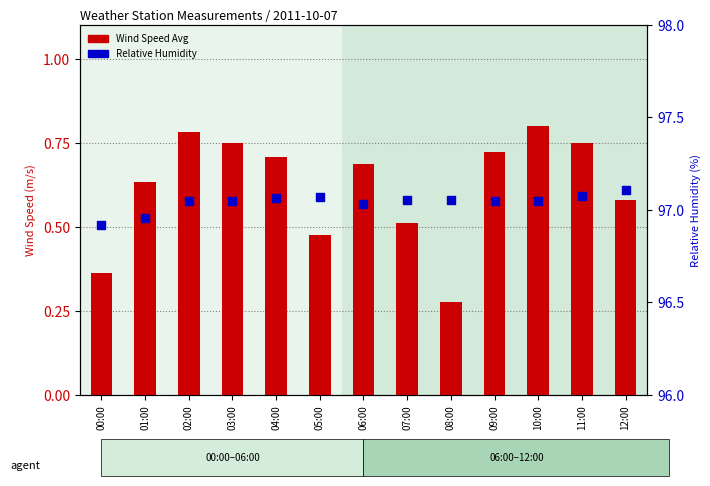

Which series has the largest total across all categories?

Relative Humidity